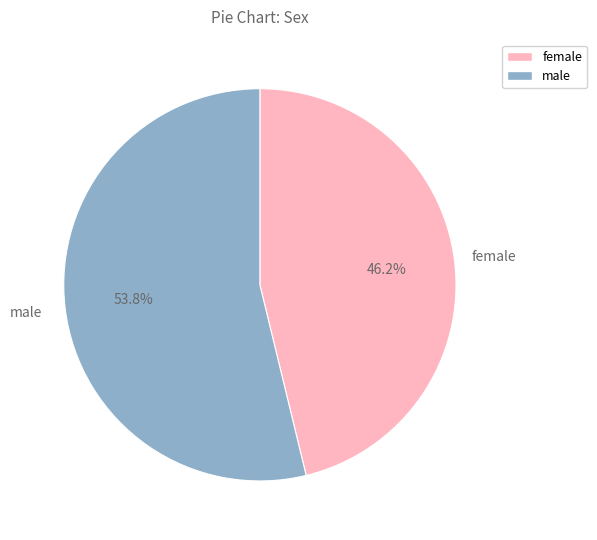

Is there a majority slice in this chart?

Yes